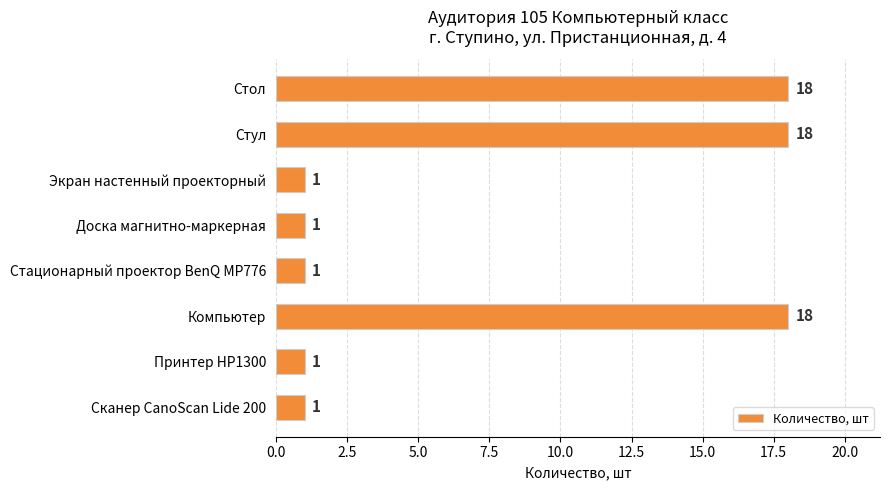

What is the label of the 1st bar from the top?

Стол